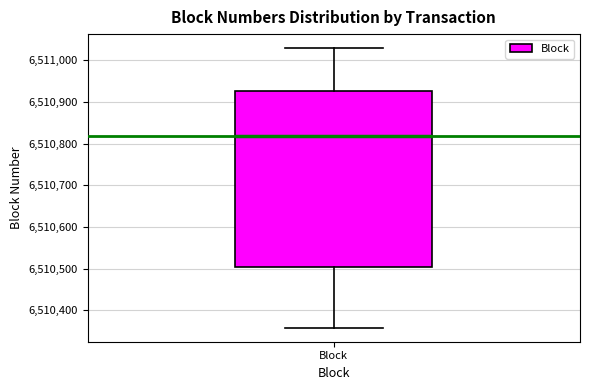

Read this box plot against the y-axis: the position of the median line, the range covered by the box, and the ends of both whiskers. The values are not printed on the chart, so give them approximately, as read against the axis.

median 6510820, box 6510500 to 6510930, whiskers 6510360 to 6511030